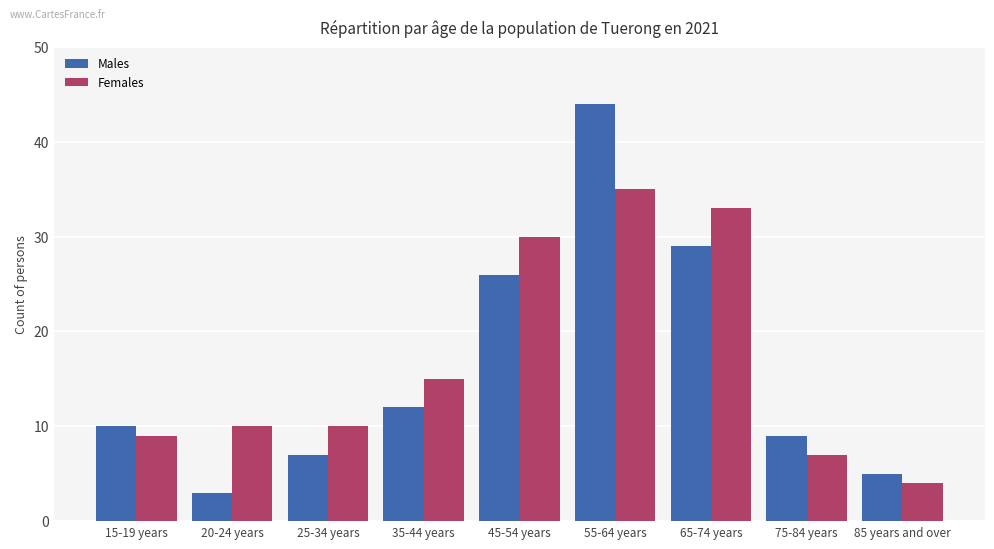

What is the difference between the maximum and minimum values in the Females series?

31